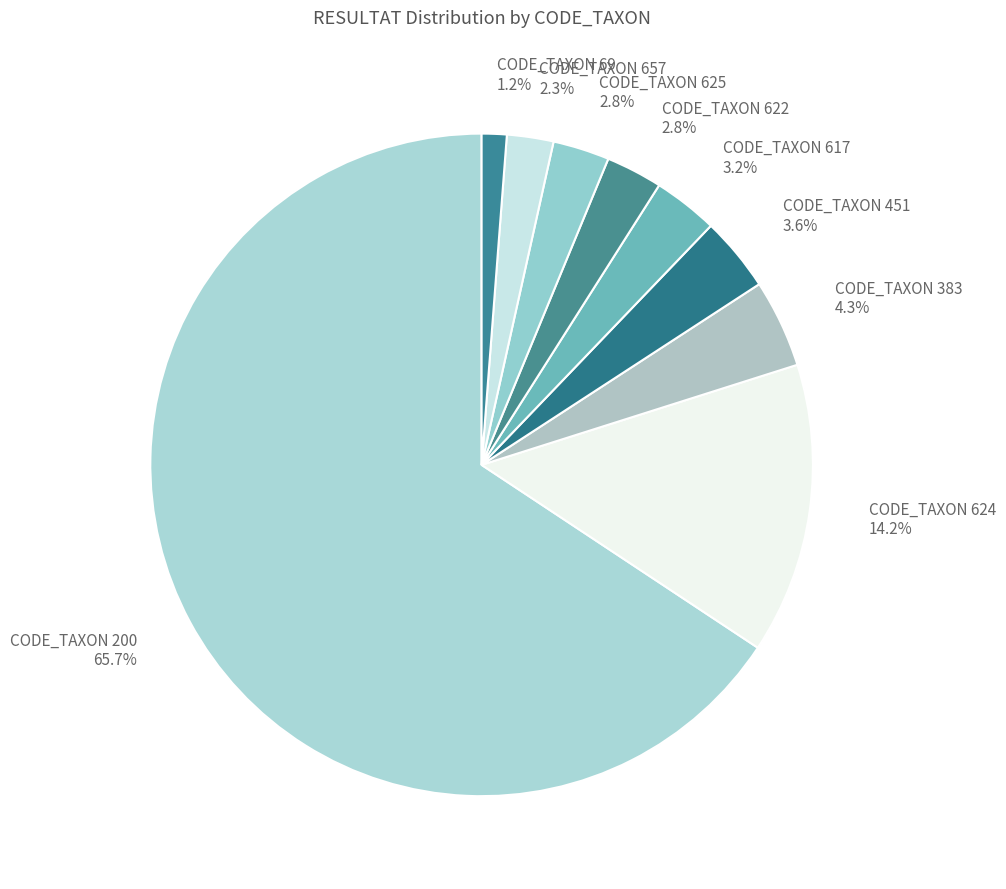

Count the number of slices in the pie.

9